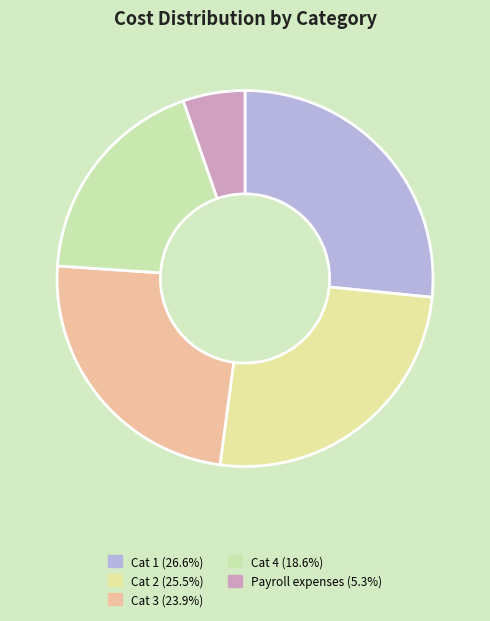

Count the number of slices in the pie.

5